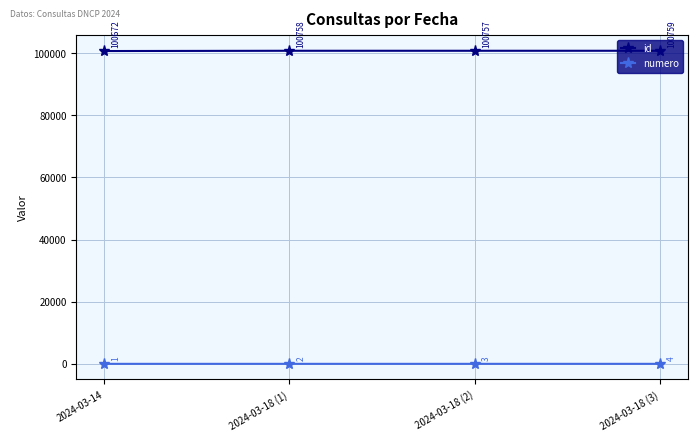

Which category has the lowest value in the id series?

2024-03-14